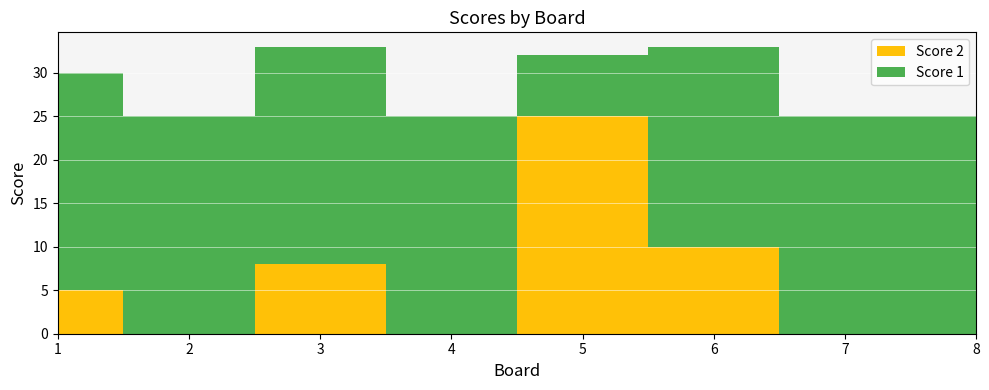

Reading right to left, list all the values displayed in this chart.

Score 1: 8=25	7=25	6=23	5=7	4=25	3=25	2=25	1=25
Score 2: 8=0	7=0	6=10	5=25	4=0	3=8	2=0	1=5